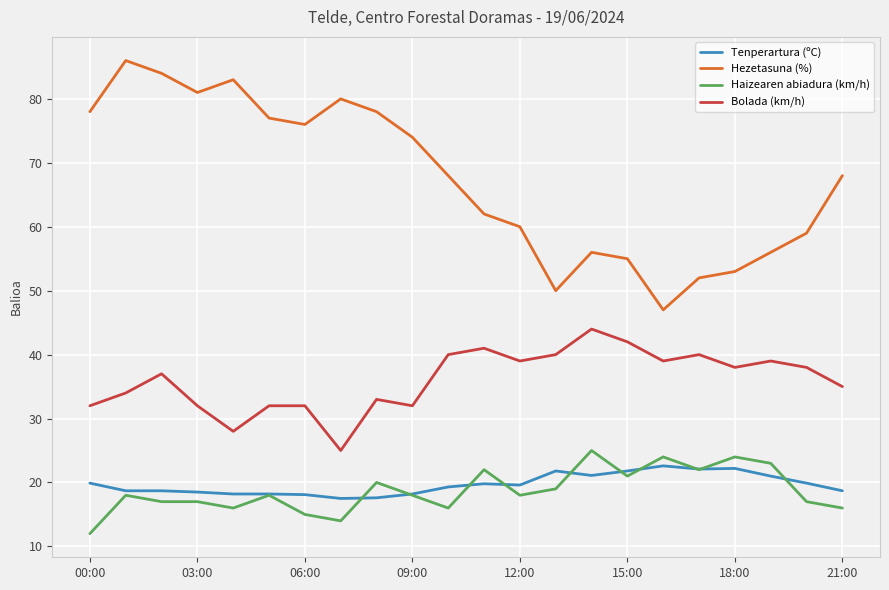

Which series has the widest spread of values?

Hezetasuna (%)